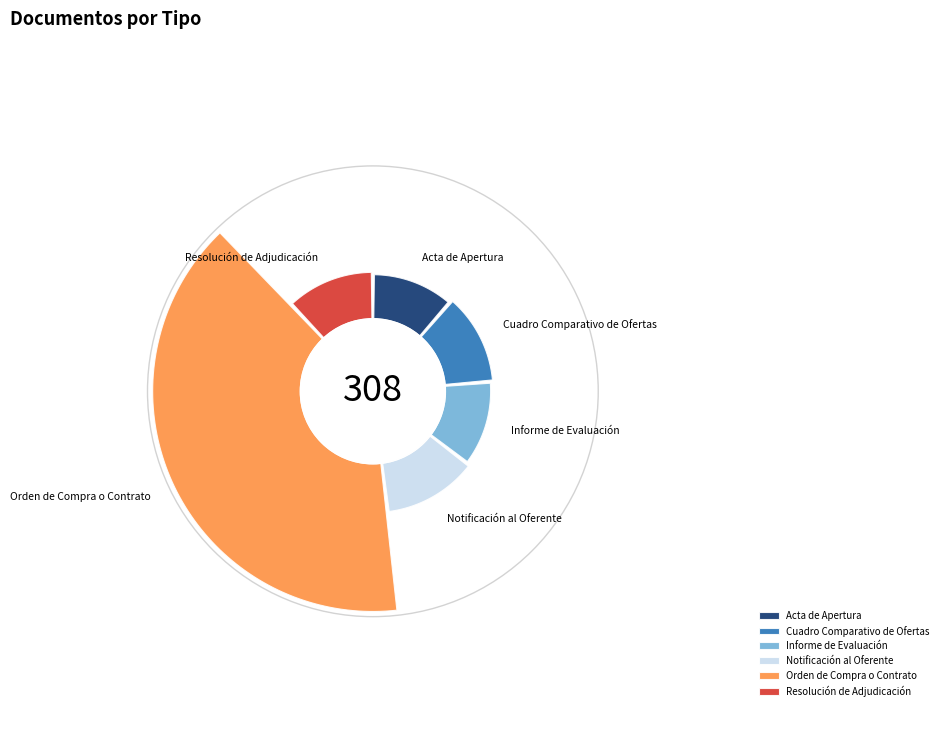

Which category has the biggest portion of the pie?

Orden de Compra o Contrato